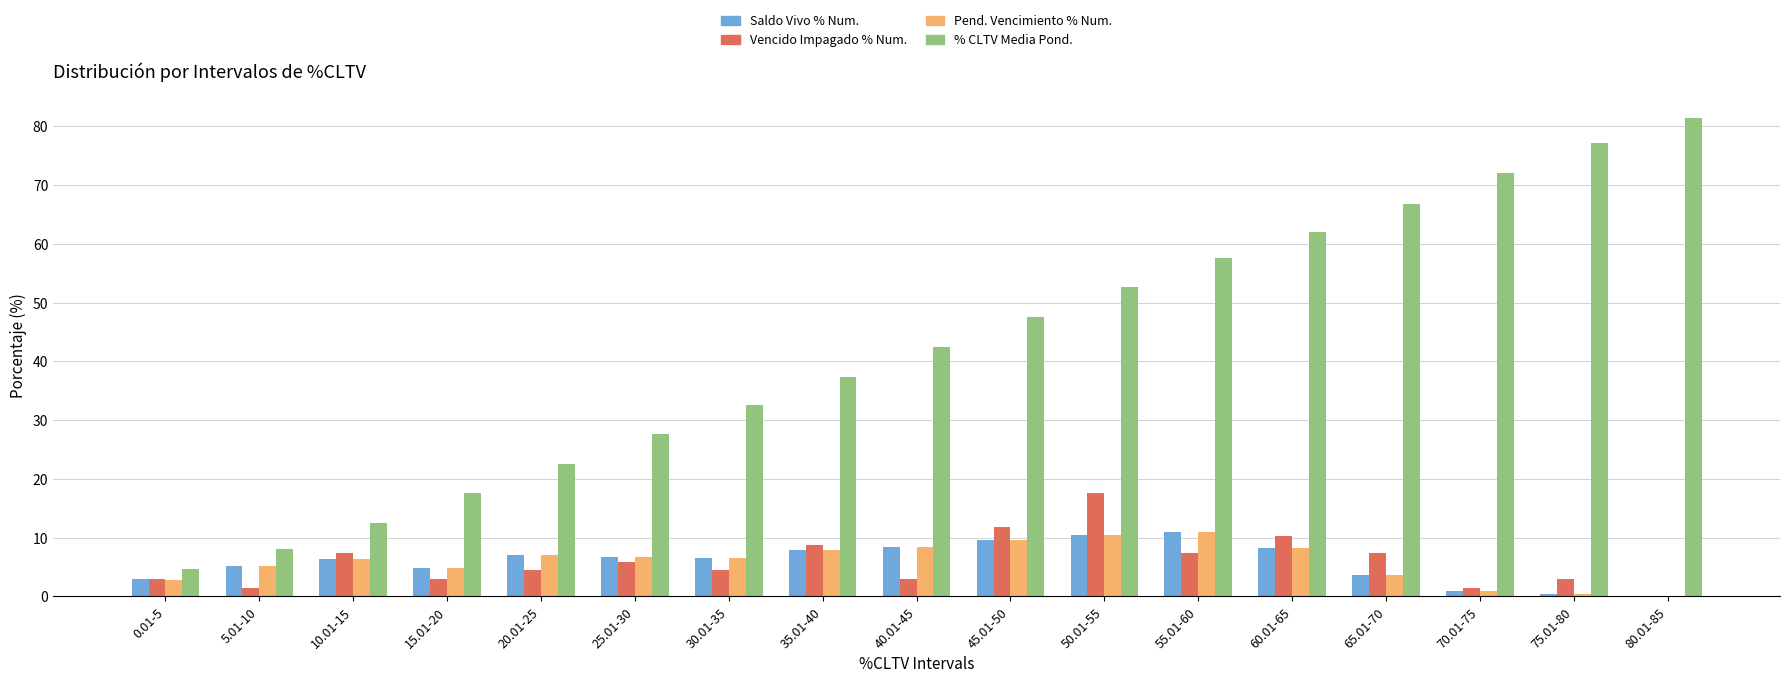

True or false: Saldo Vivo % Num. has a value of 17.3 at 55.01-60.

False